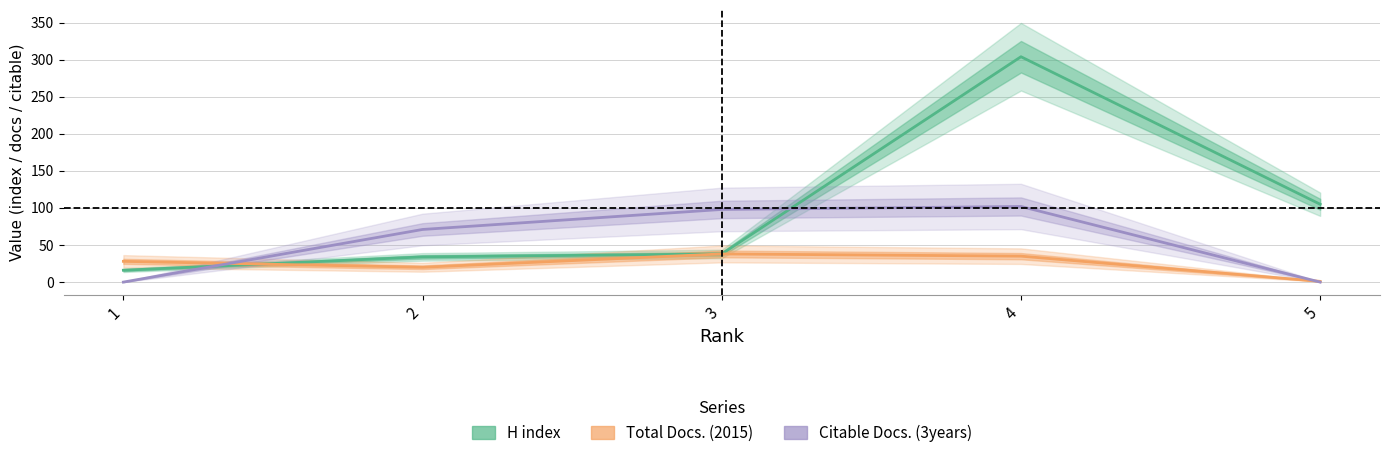

Between 1 and 5, which is larger?

5